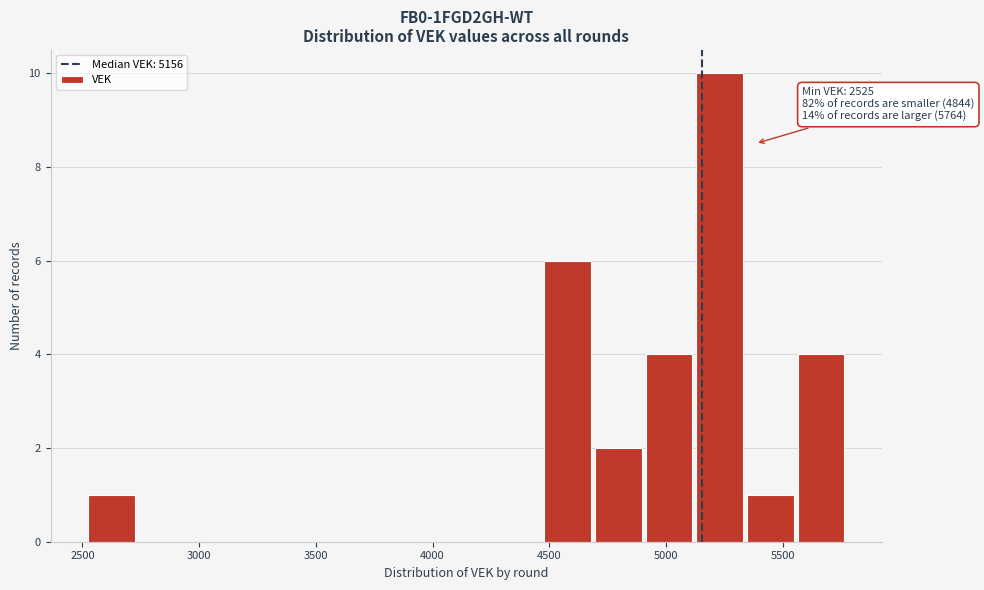

Which range on the x-axis has the tallest bar?

5150 to 5350